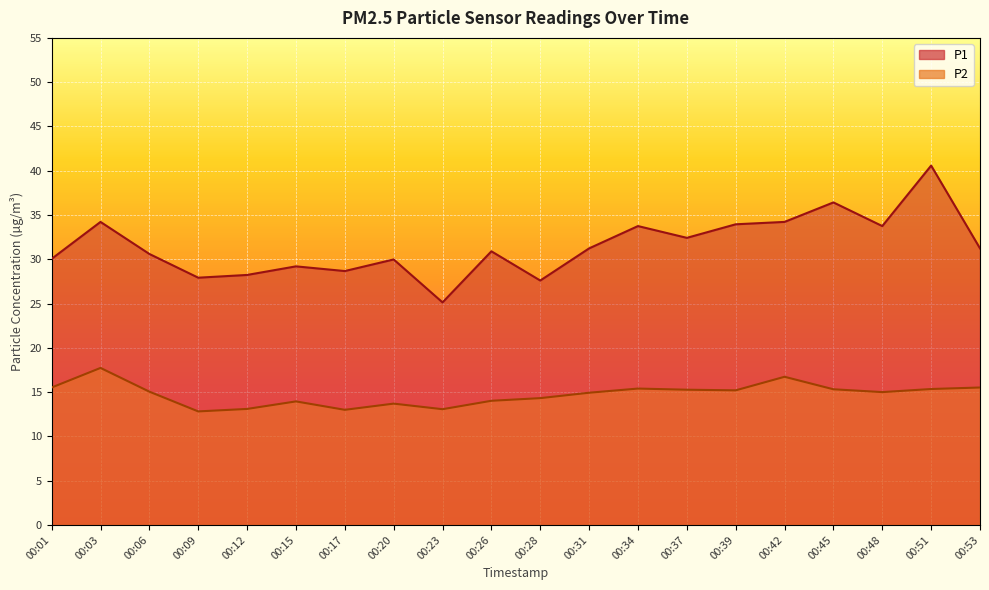

How many lines are shown in the chart?

2